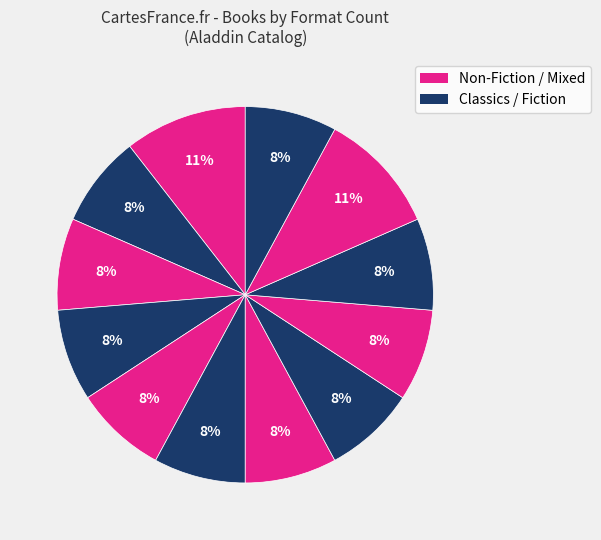

How many slices are in this pie chart?

12